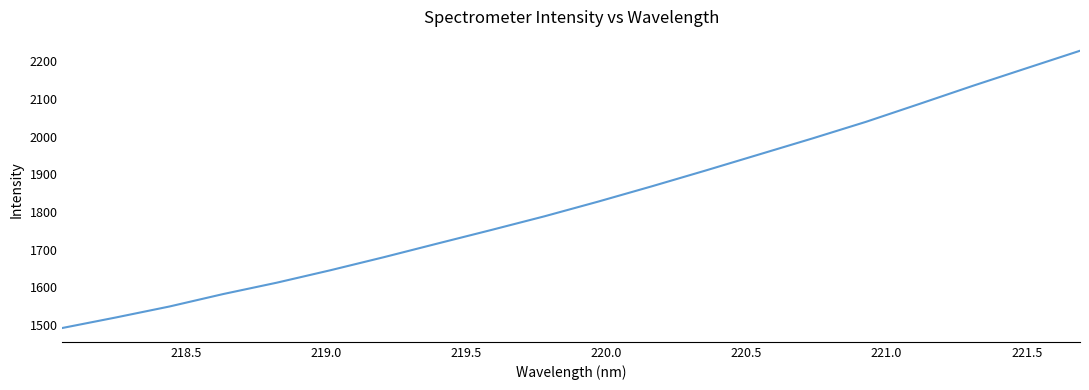

What is the sum of all values?

36562.5